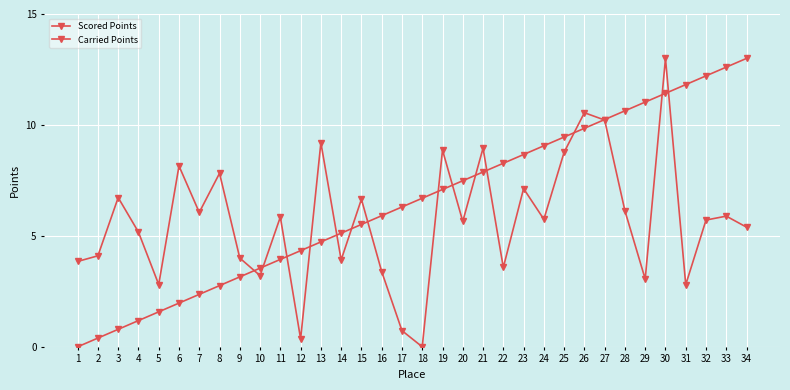

Reading left to right, what are all the values shown in this chart?

Scored Points: 0.0	0.4	0.8	1.2	1.6	2.0	2.4	2.8	3.2	3.5	3.9	4.3	4.7	5.1	5.5	5.9	6.3	6.7	7.1	7.5	7.9	8.3	8.7	9.1	9.5	9.8	10.2	10.6	11.0	11.4	11.8	12.2	12.6	13.0
Carried Points: 3.8	4.1	6.7	5.2	2.8	8.2	6.1	7.8	4.0	3.2	5.9	0.4	9.2	3.9	6.7	3.4	0.7	0.0	8.9	5.7	9.0	3.6	7.1	5.7	8.8	10.6	10.2	6.1	3.1	13.0	2.8	5.7	5.9	5.4